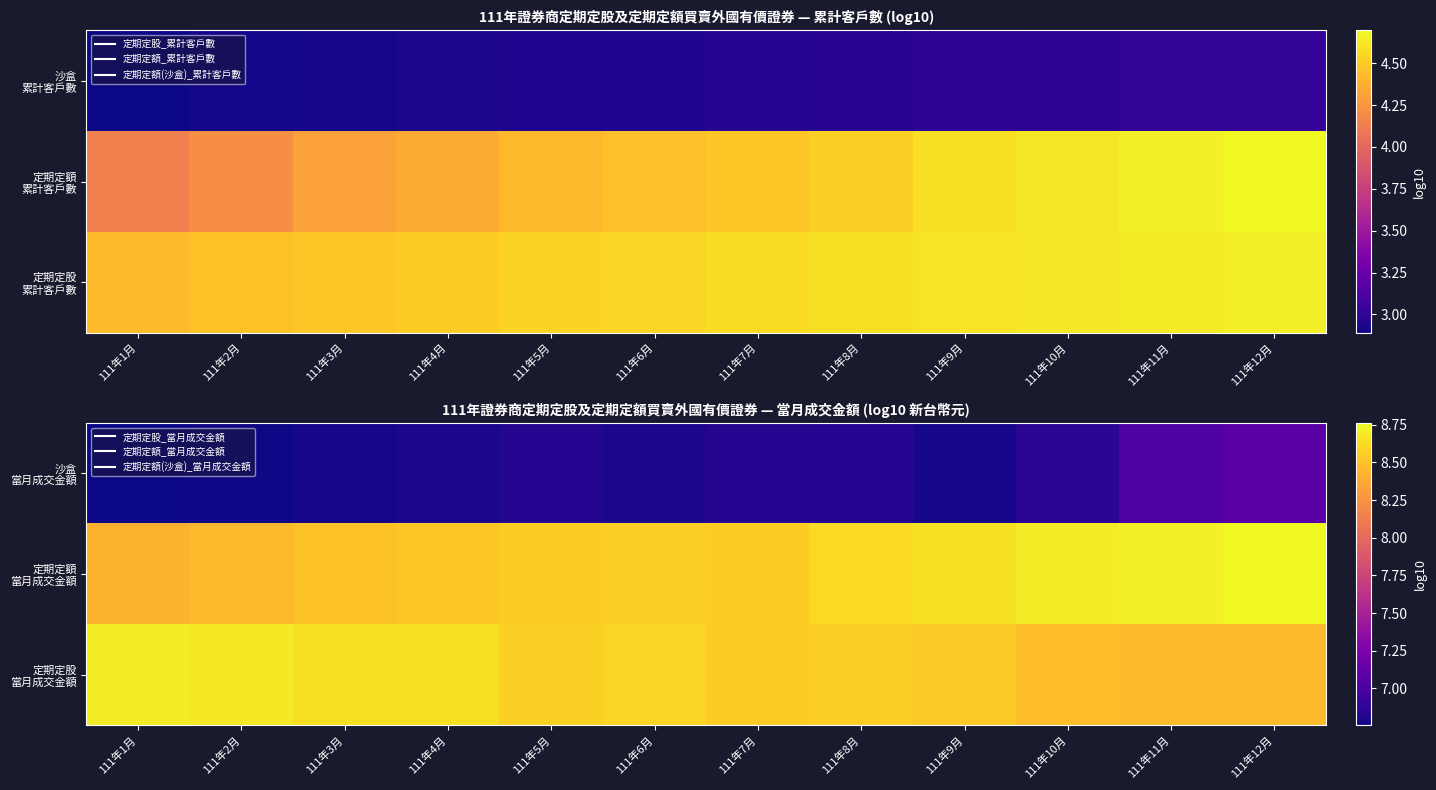

What is the total value across all series at 111年9月?

24.0